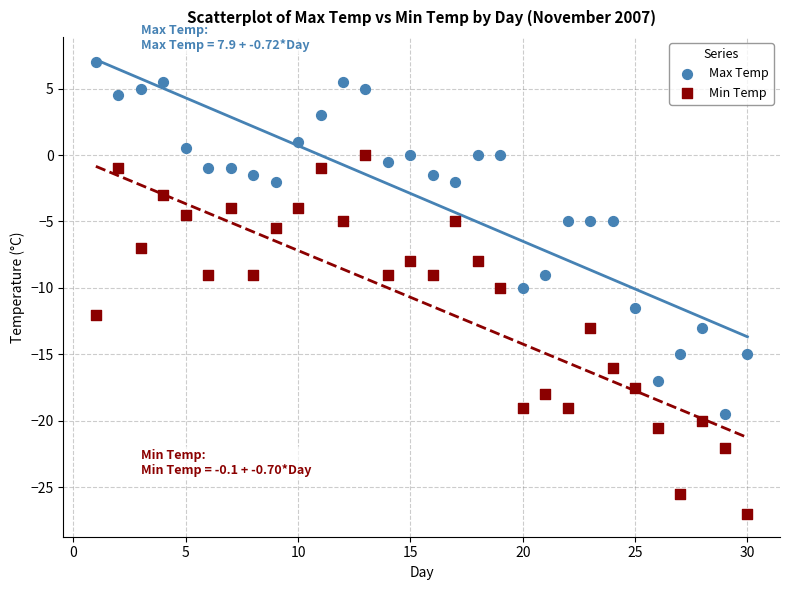

Which series reaches the maximum Y coordinate?

Max Temp